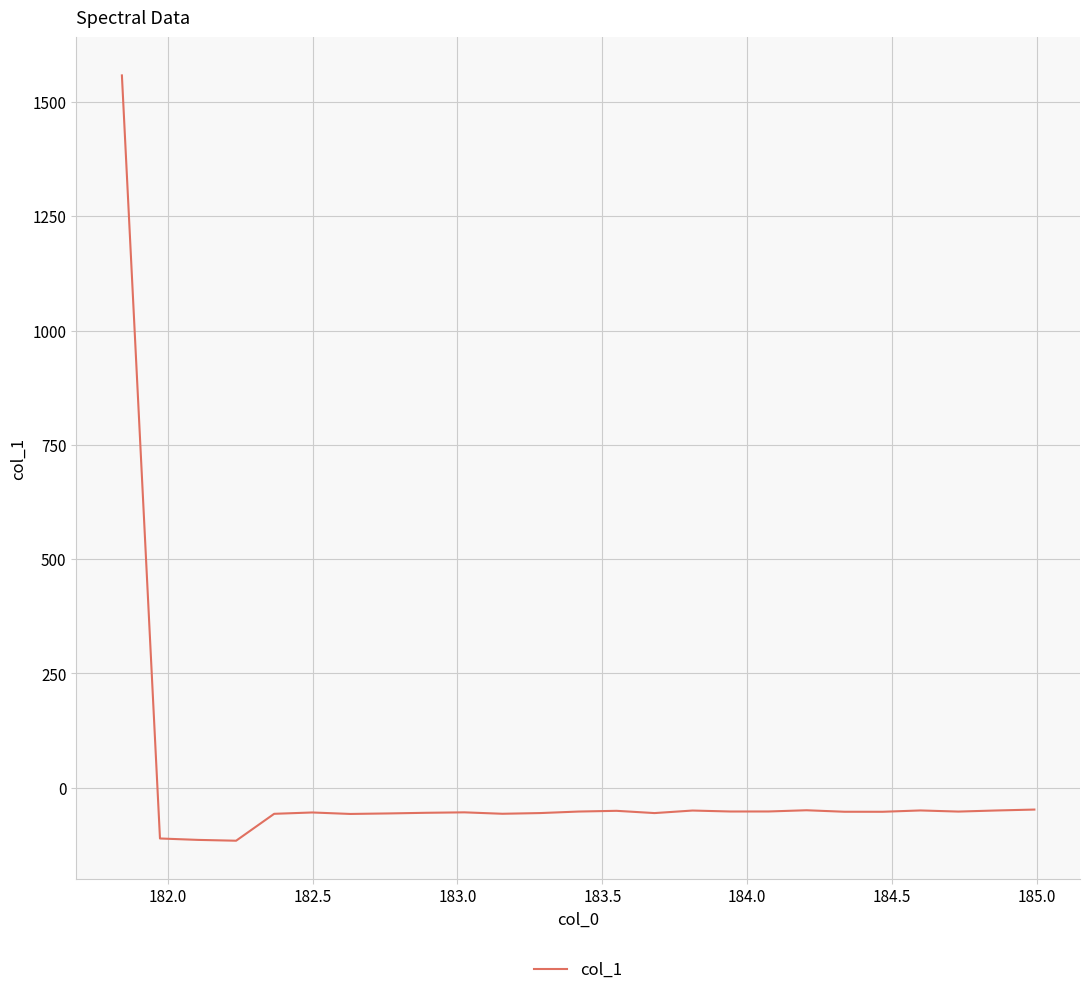

What is the smallest value displayed?

-115.7